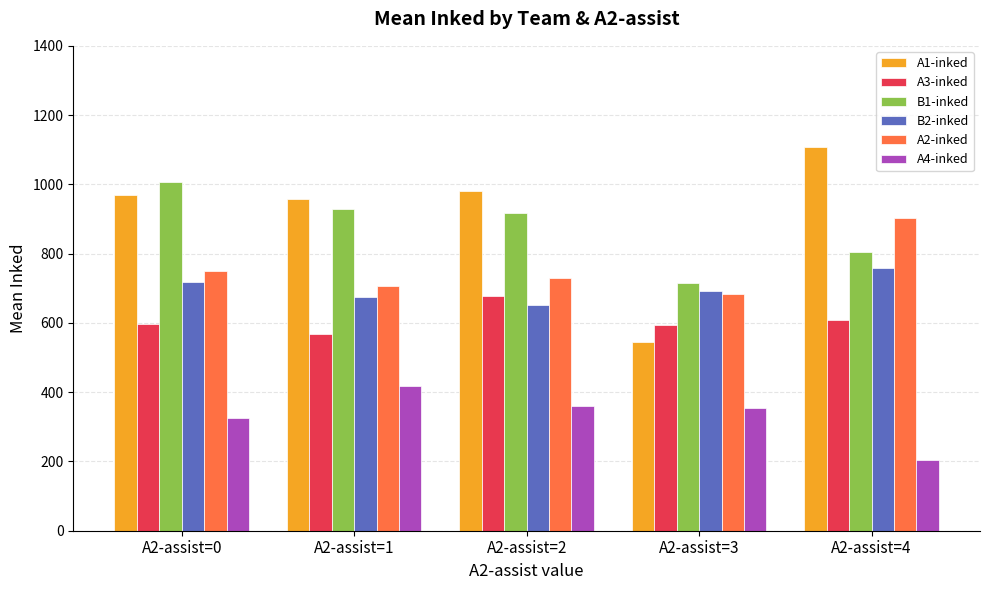

What is the difference between the highest and lowest values at A2-assist=1?

539.5